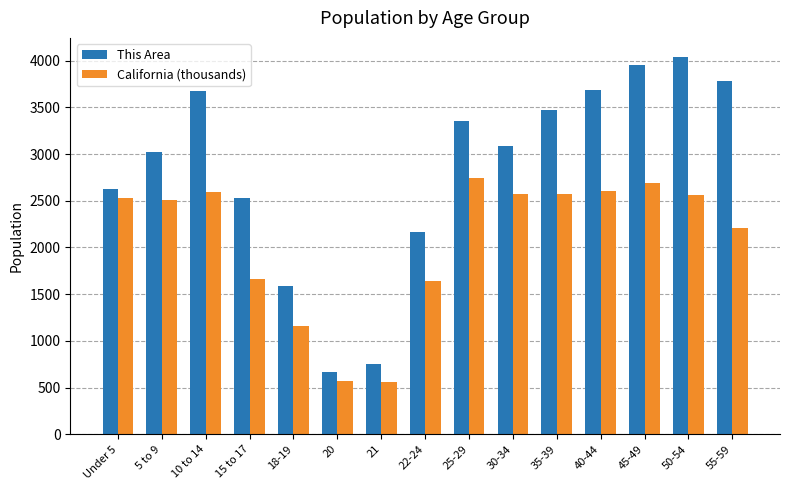

Which category has the highest value across all series?

50-54